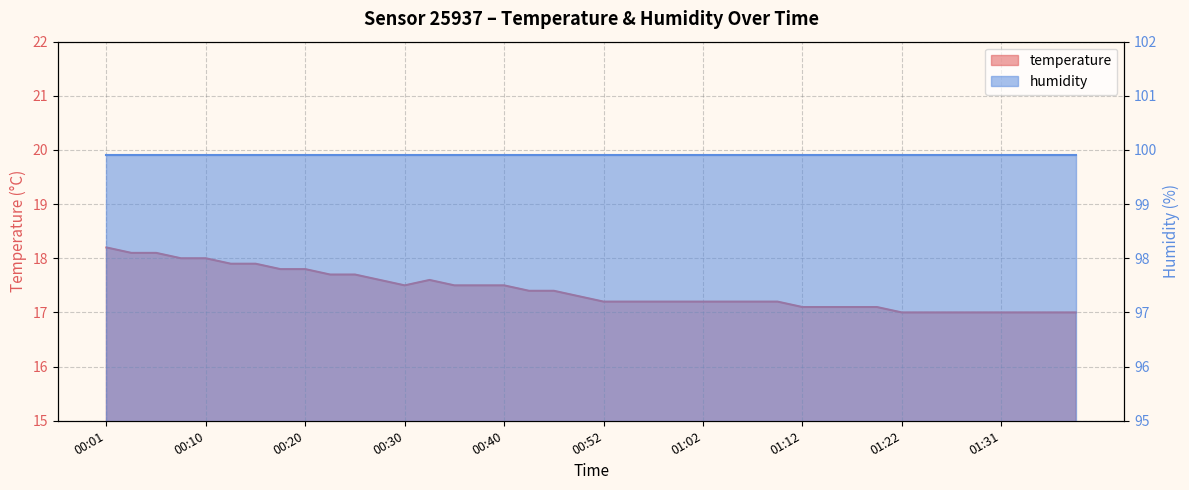

What is the change in value from 00:06 to 01:39?

-1.1